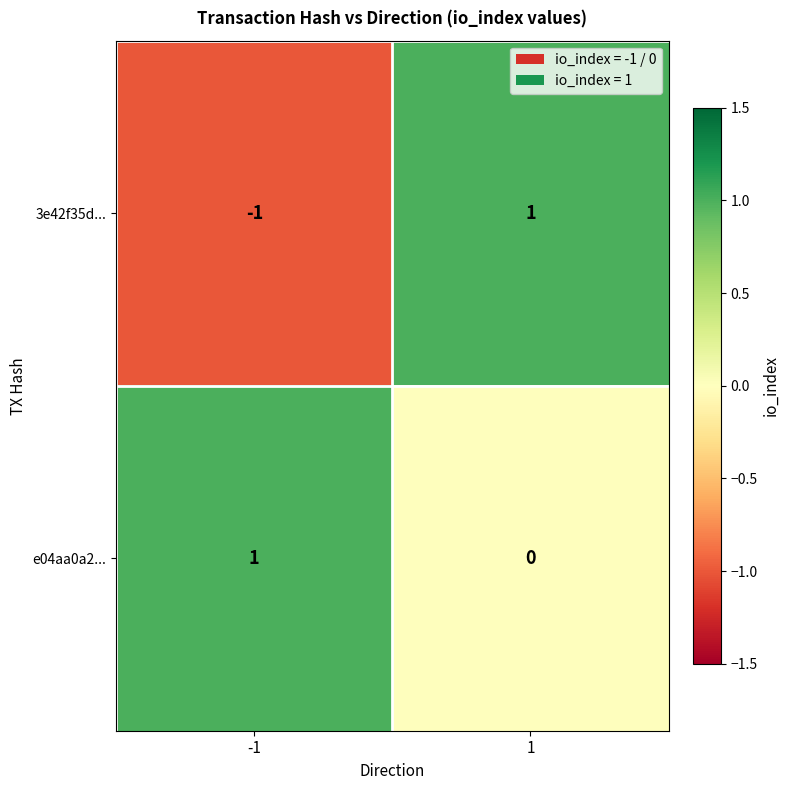

The 3e42f35d... series shows 0 at -1. True or false?

False